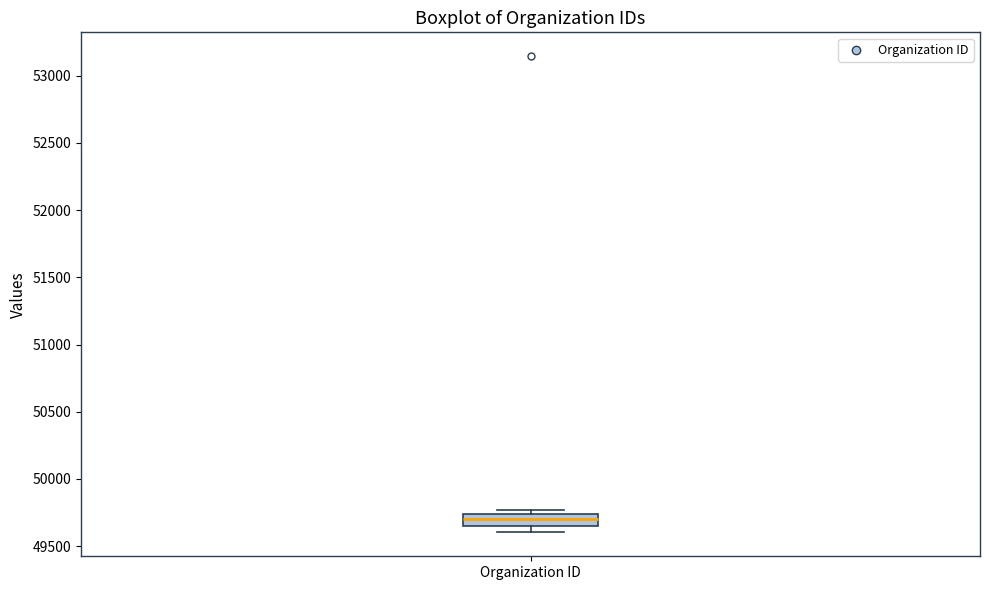

Where is the lower edge of the box for Organization ID on the y-axis? The values are not printed on the chart, so give them approximately, as read against the axis.

49650